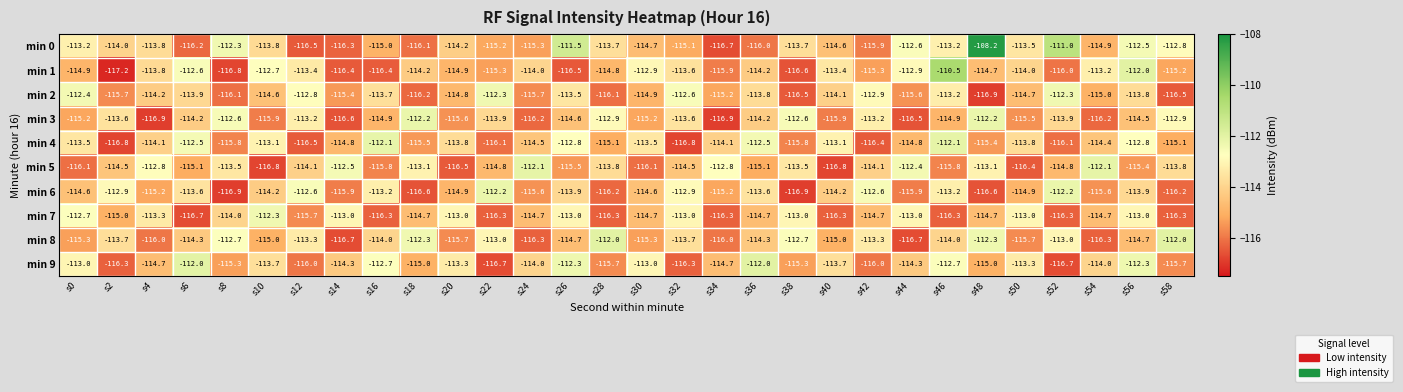

What is the difference between the min 8 values at s18 and s50?

3.4